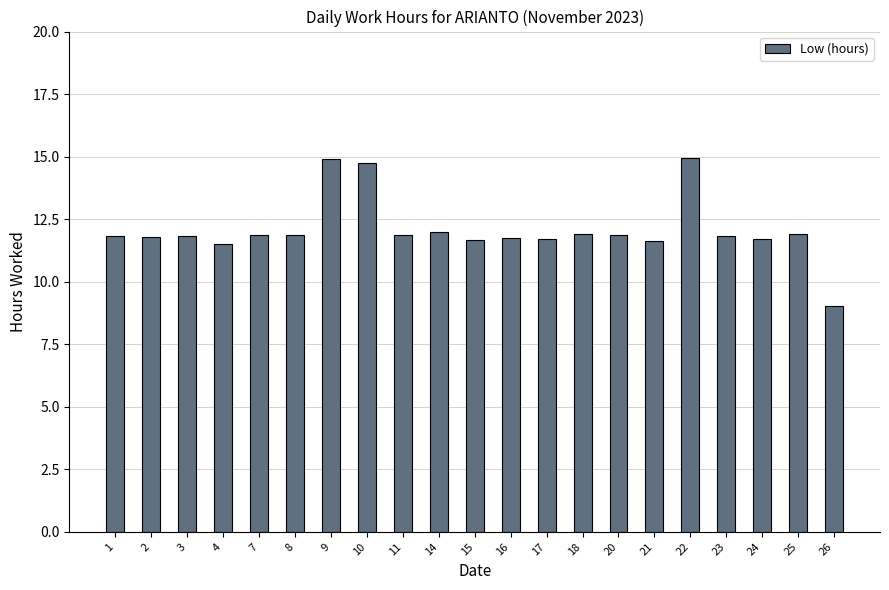

What is the average value?

12.1